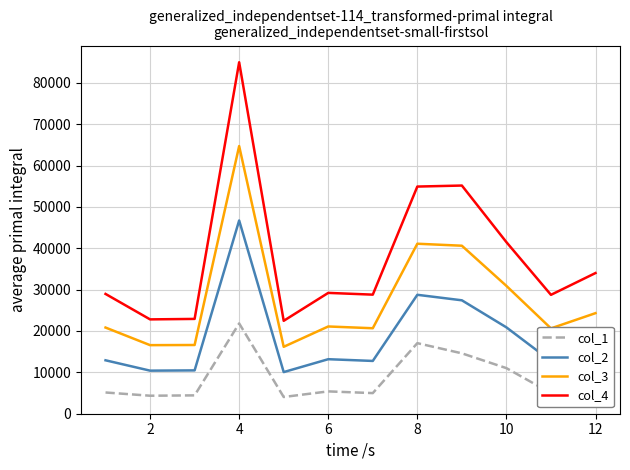

What is the highest value of the col_3 series?

64701.5